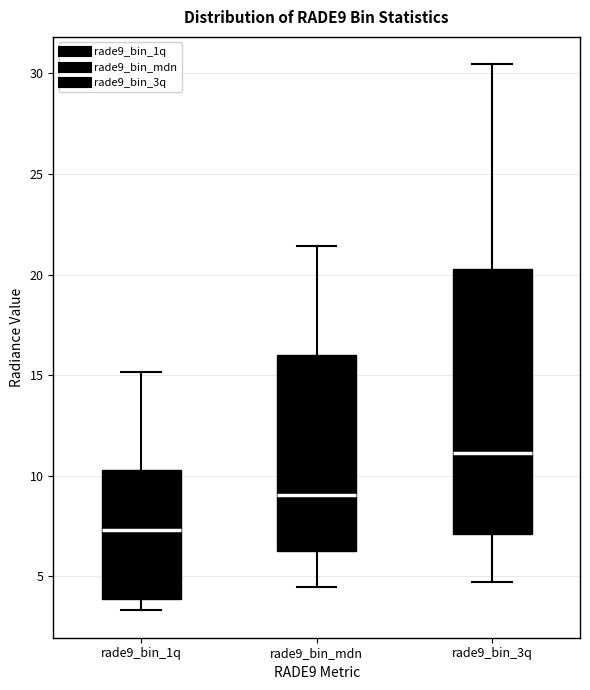

Reading left to right, transcribe this box plot: for each box, give where its median line is, the range the box spans, and where its two whiskers end, as read against the y-axis. The values are not printed on the chart, so give them approximately, as read against the axis.

rade9_bin_1q: median 7.5, box 4.0 to 10.5, whiskers 3.5 to 15.0
rade9_bin_mdn: median 9.0, box 6.5 to 16.0, whiskers 4.5 to 21.5
rade9_bin_3q: median 11.0, box 7.0 to 20.5, whiskers 4.5 to 30.5